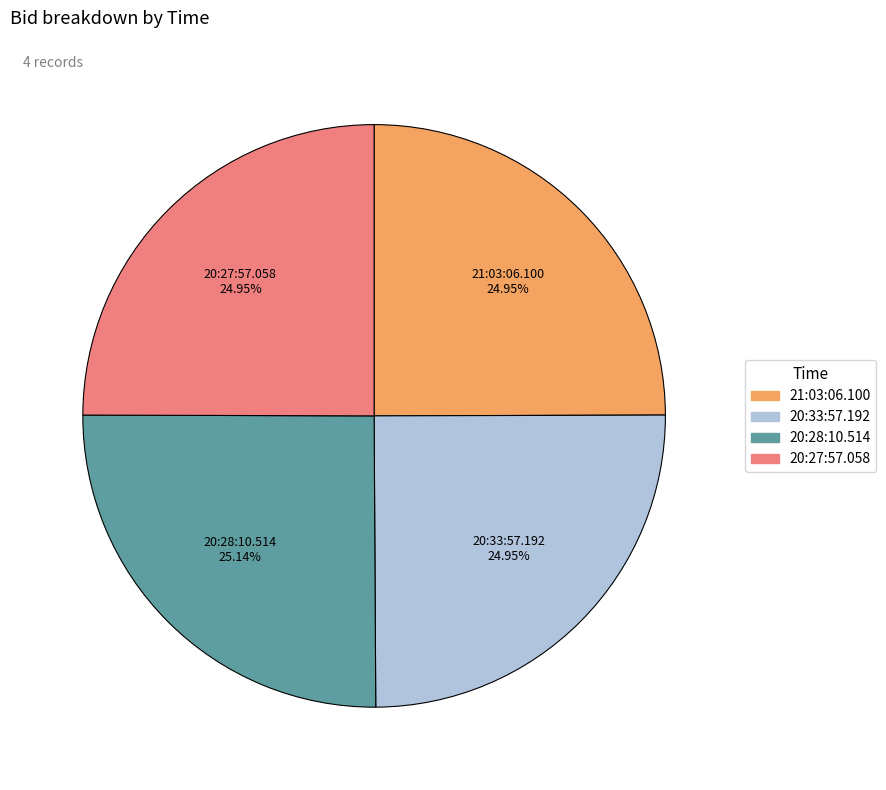

True or false: 20:27:57.058 accounts for 25% of the total.

True